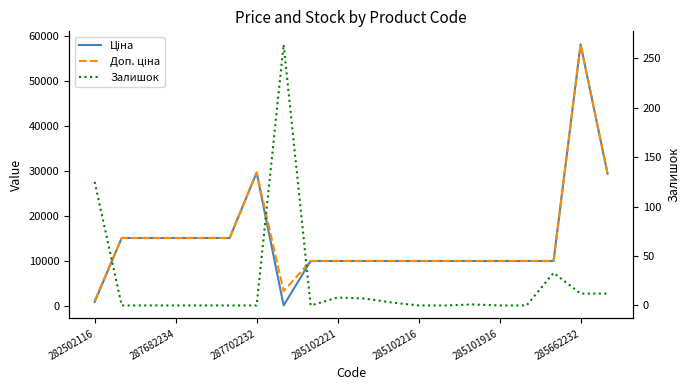

What is the label of the 19th point from the right?

287682234